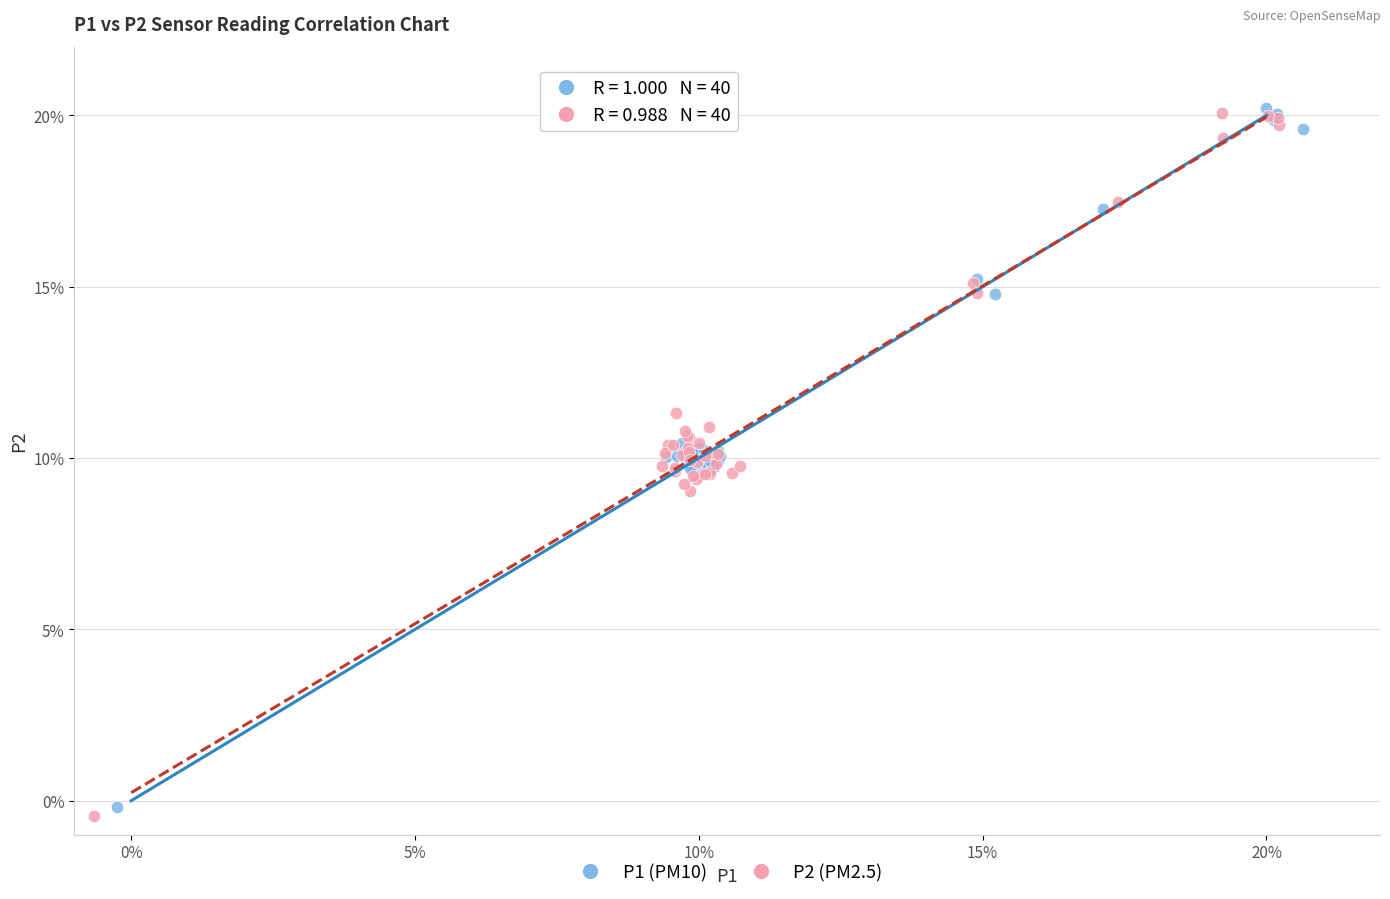

What are all the series names shown in the legend?

P1 (PM10), P2 (PM2.5)